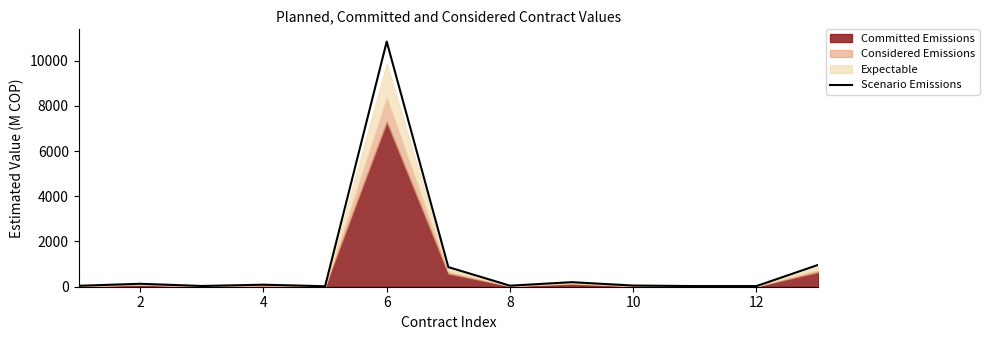

What is the highest value of the Scenario Emissions series?

10840.5